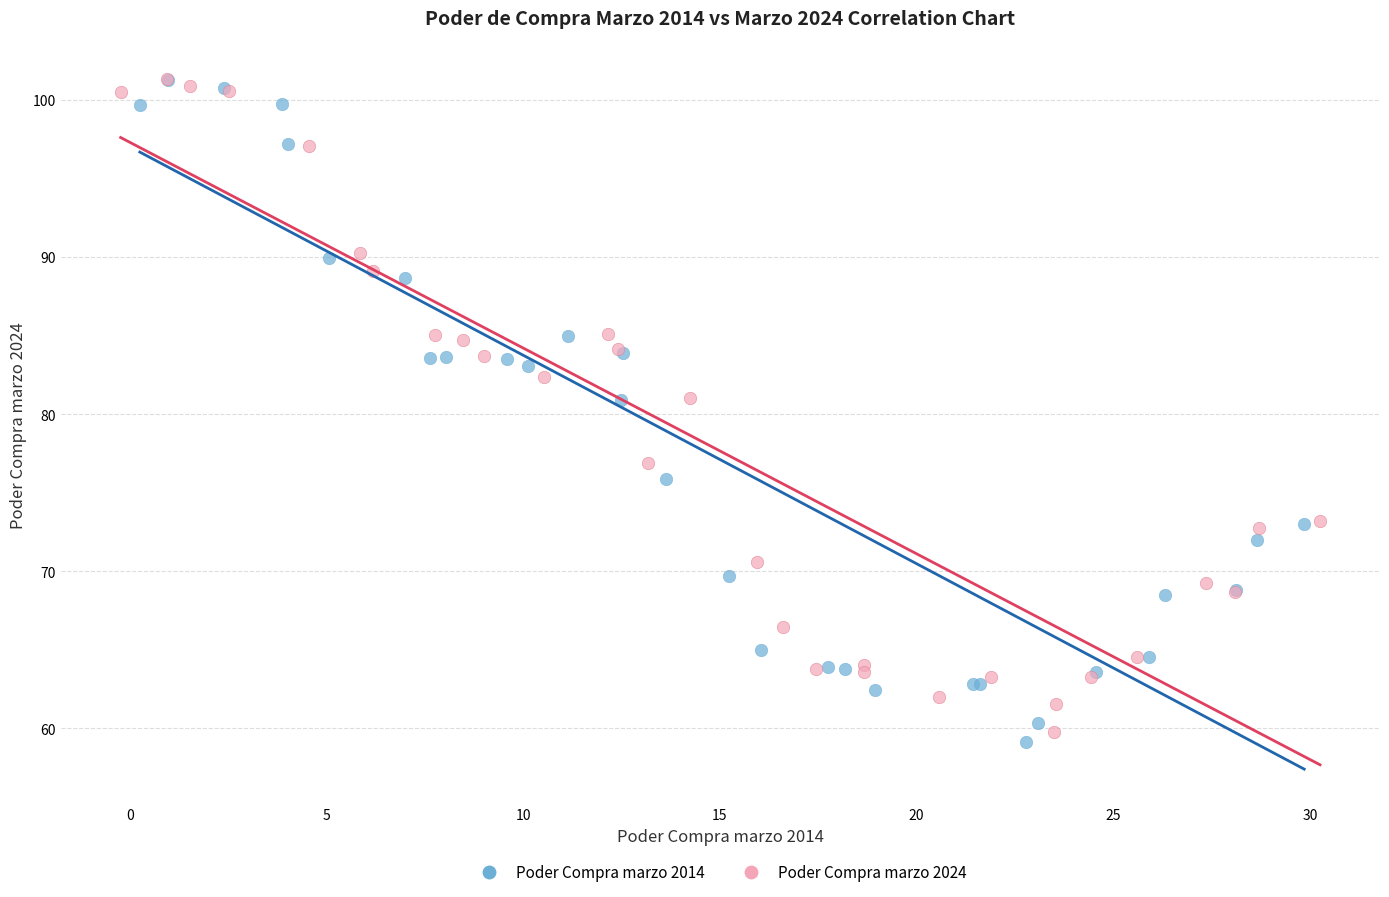

Which series has the widest spread of Y values?

Poder Compra marzo 2014